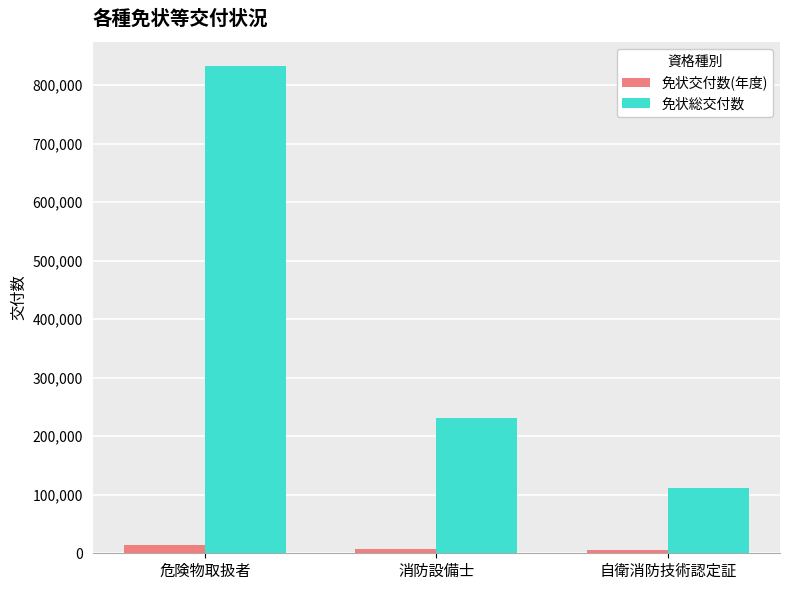

What is the value of the 免状交付数(年度) bar at the 3rd from the left?

5756